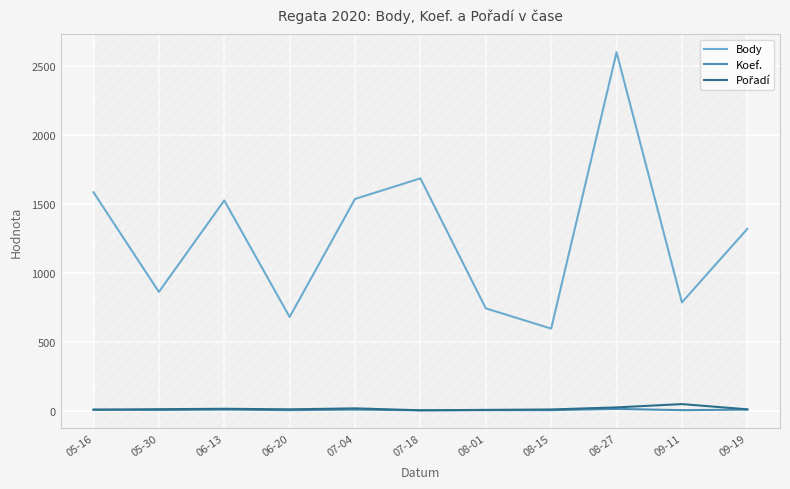

Which series changed the most between 08-01 and 09-19?

Body